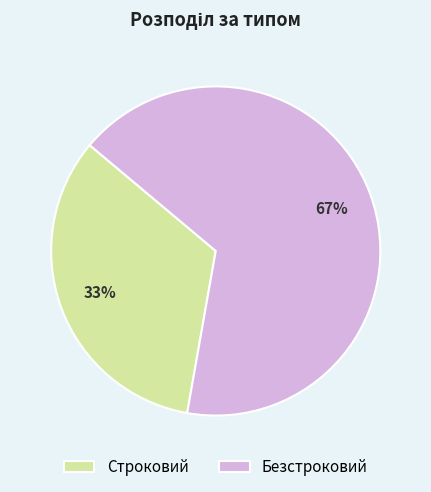

What percentage is the Строковий slice, to the nearest percent?

33%